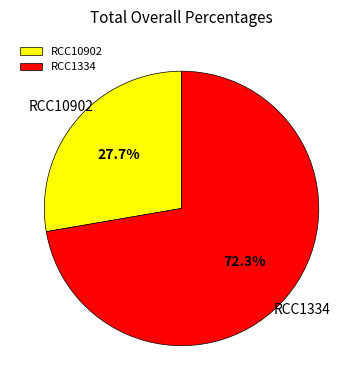

To the nearest percent, what is the average slice percentage?

50%